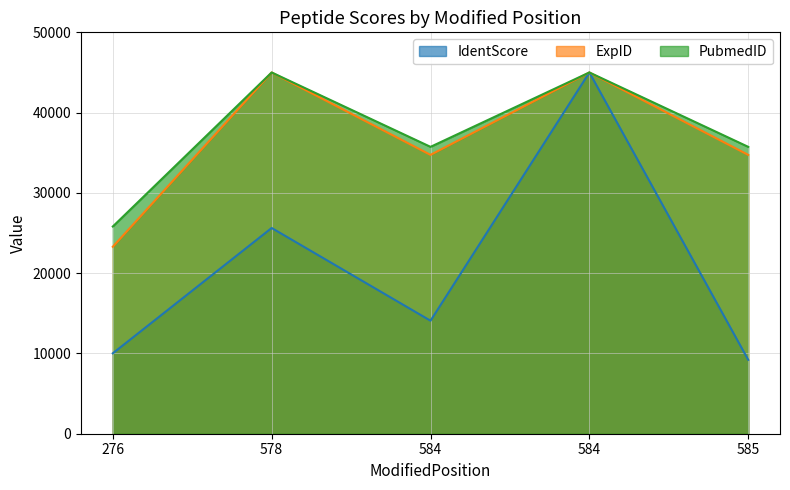

True or false: IdentScore has more than 1 points higher than both neighbors.

True